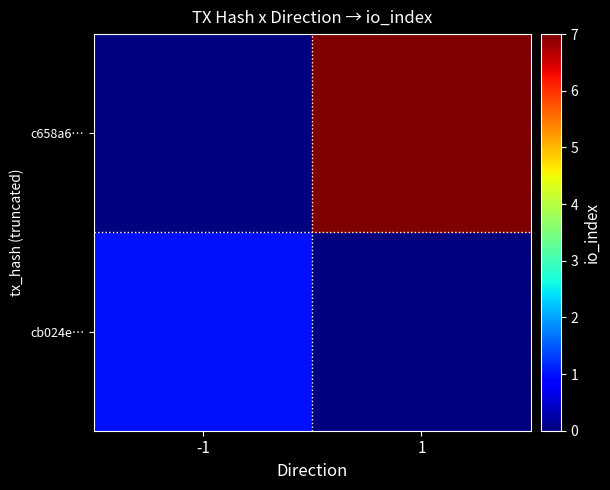

At which category is the sum across all series the highest?

1